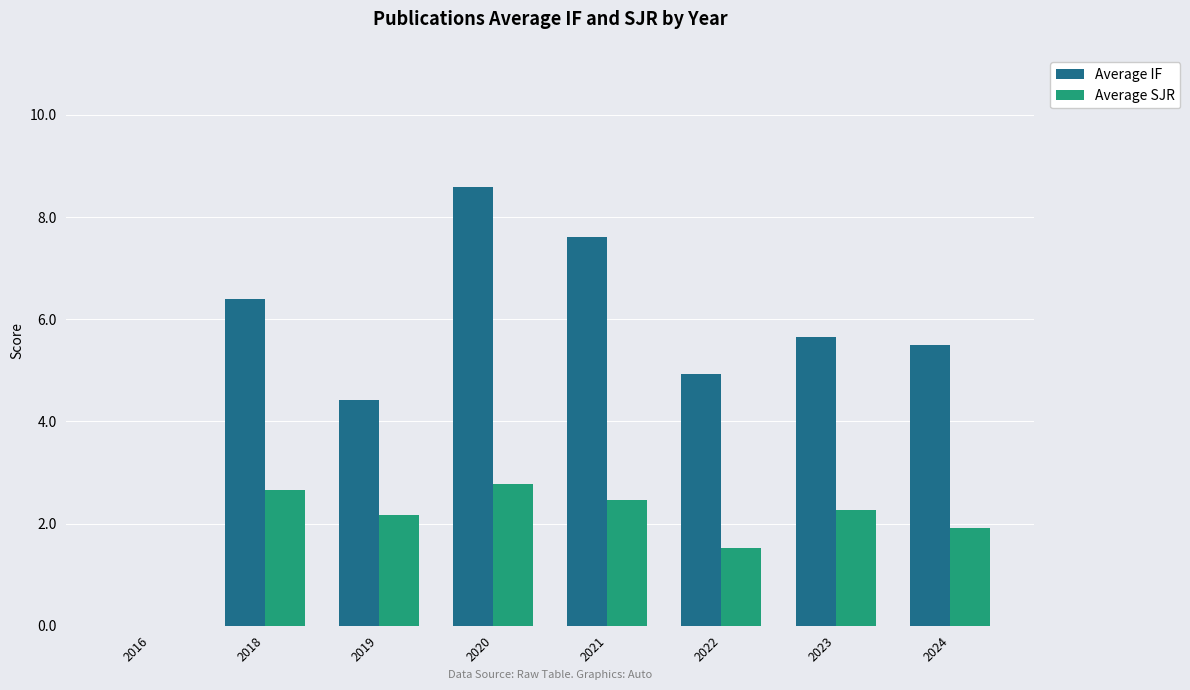

Which series changed the most between 2016 and 2021?

Average IF